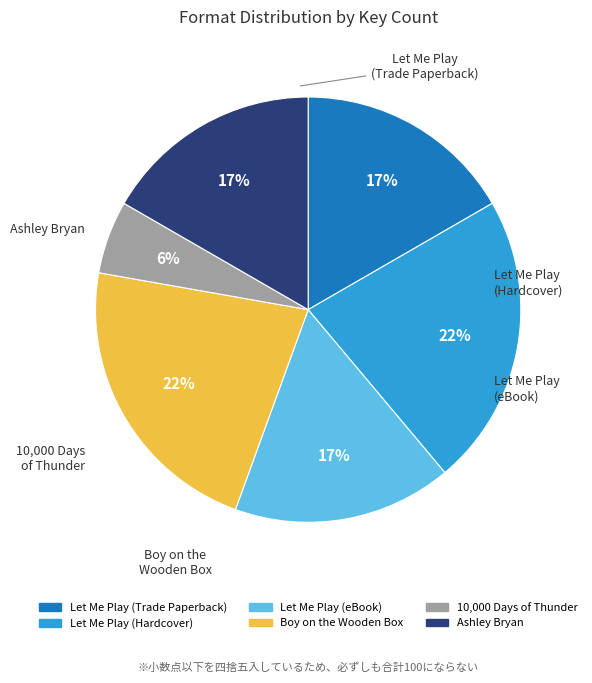

To the nearest percent, what is the average slice percentage?

17%